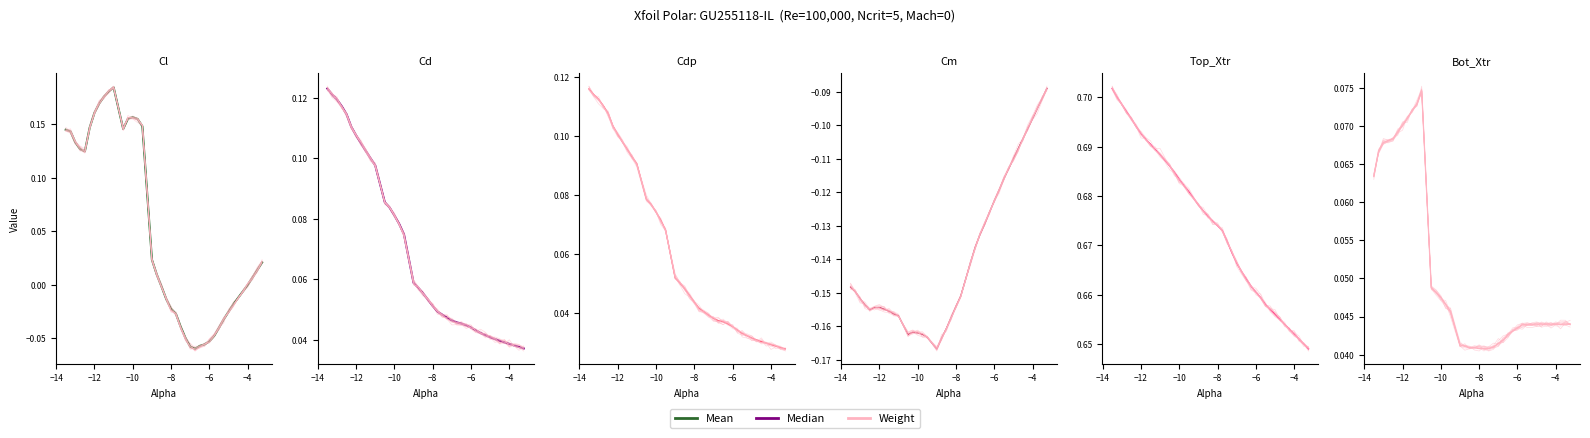

How many intersections are there between Mean and Median?

1